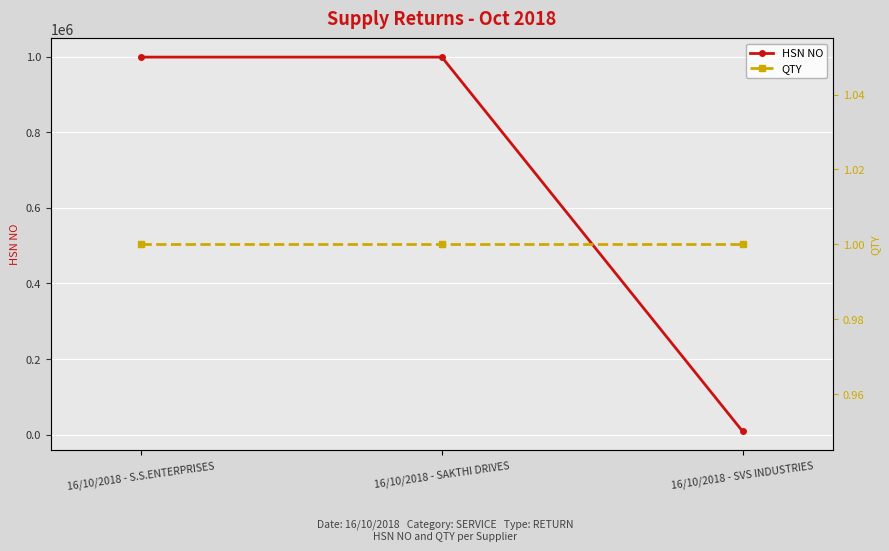

What position from the right is 16/10/2018 - S.S.ENTERPRISES?

3